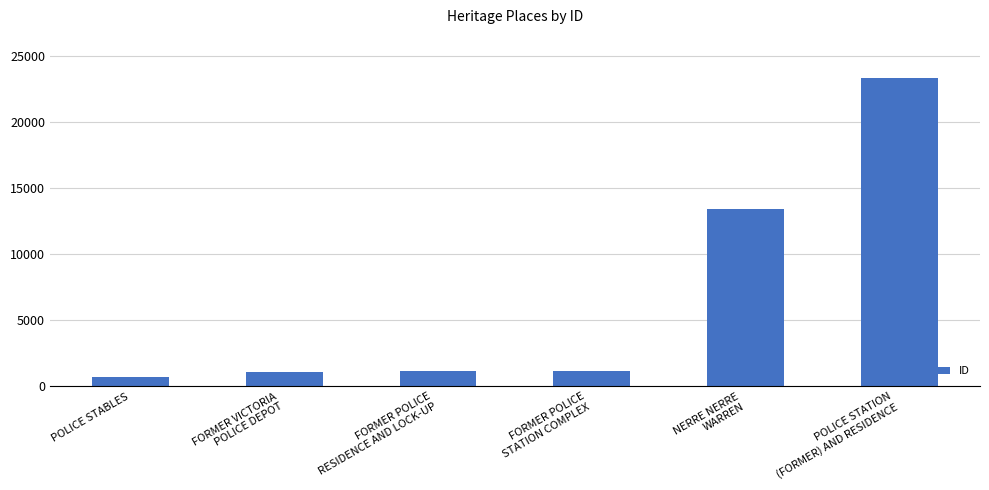

What is the minimum value shown in the chart?

687